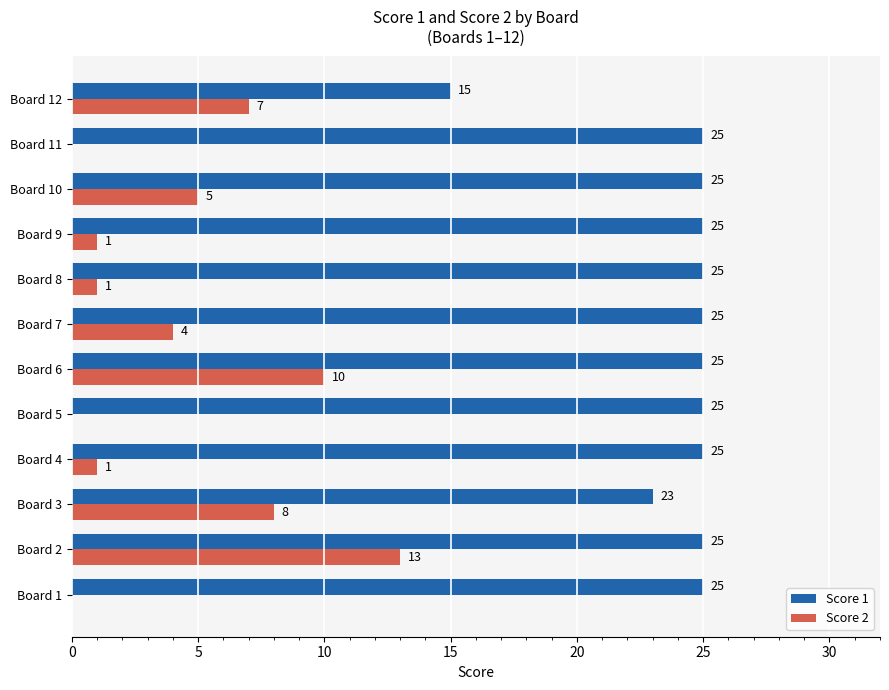

Which series has the largest total across all categories?

Score 1